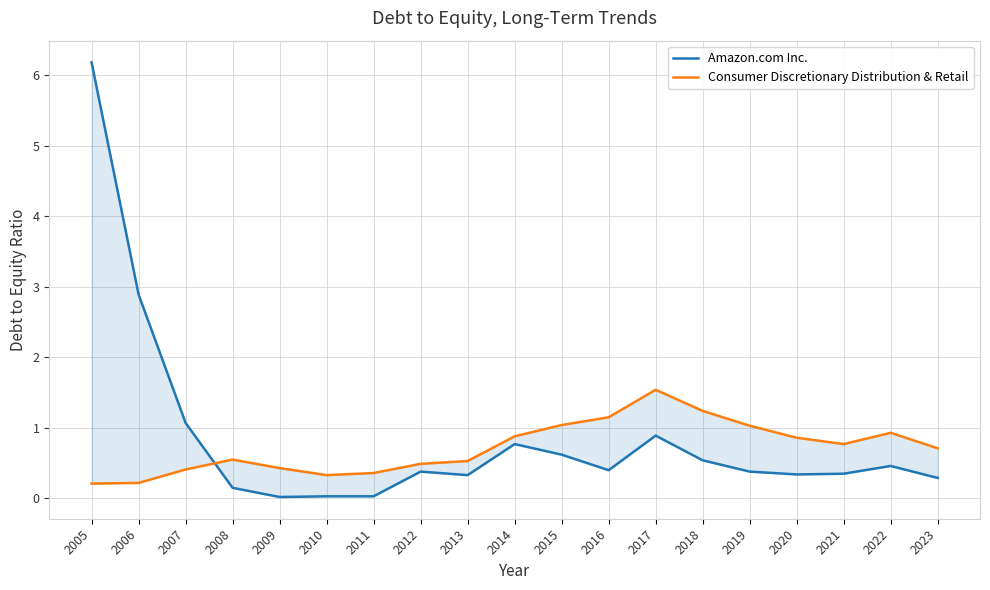

Rank the series at 2005 from highest to lowest value.

Amazon.com Inc., Consumer Discretionary Distribution & Retail